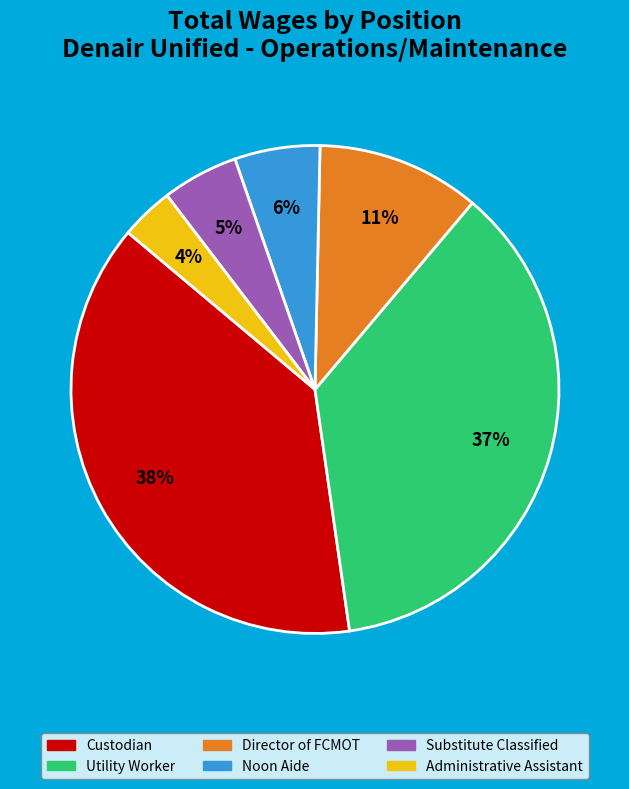

What is the smallest slice in the pie chart?

Administrative Assistant